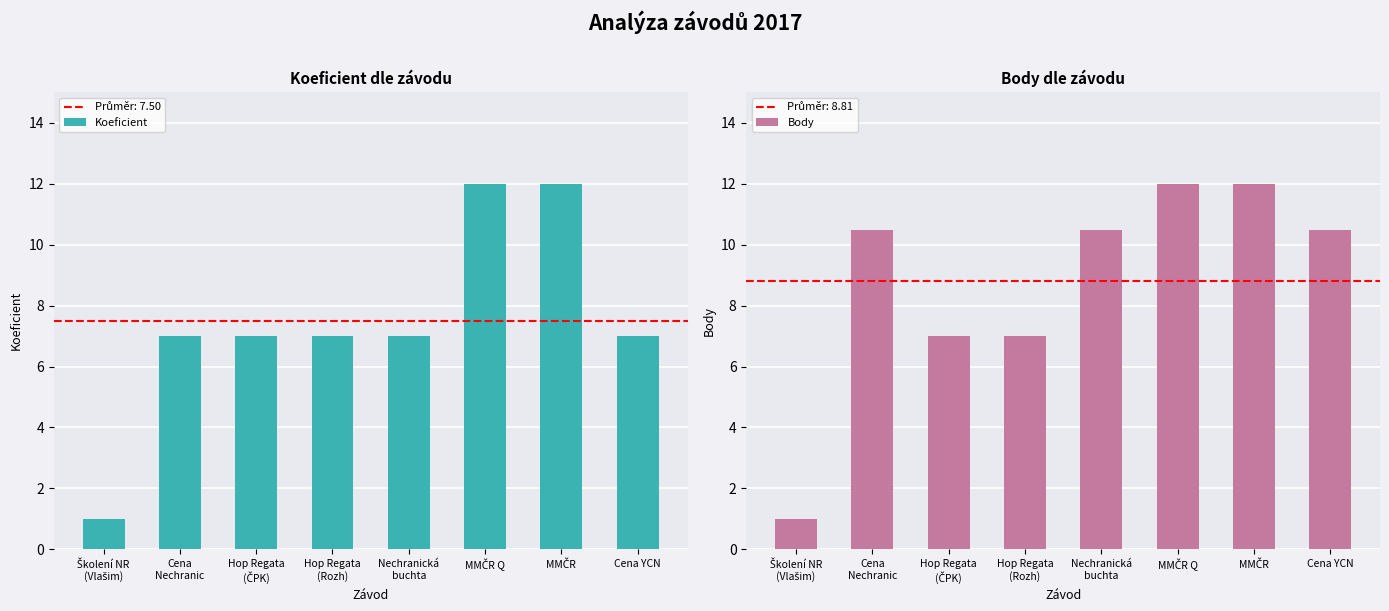

Count the Koeficient values in the range 7 to 12.

7